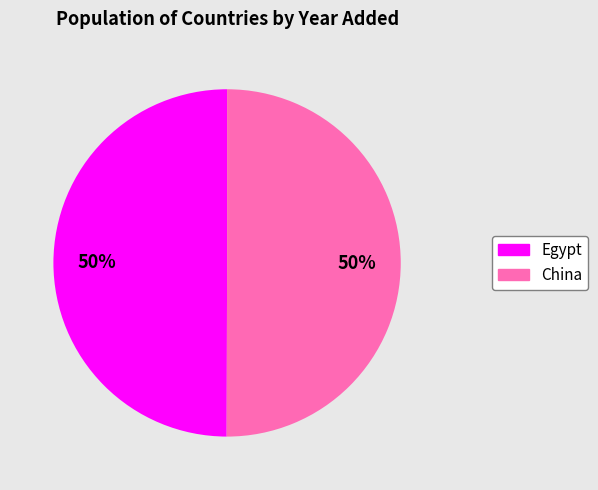

Approximately how many times larger is the value at China compared to Egypt?

1.0